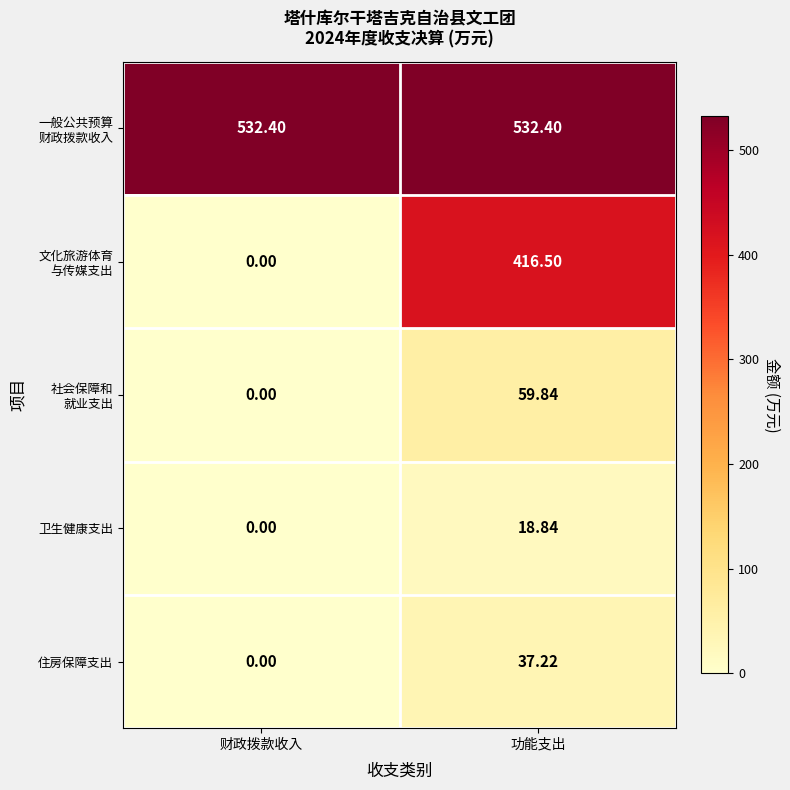

How many data points in 卫生健康支出 are above 18?

1